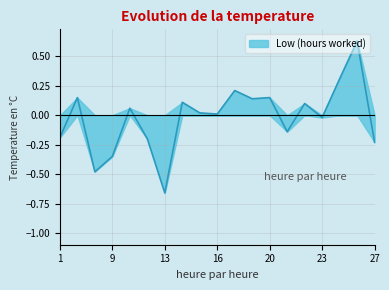

List the labels in order of value, largest first.

25, 24, 17, 2, 20, 18, 14, 22, 10, 15, 16, 23, 21, 1, 11, 27, 9, 8, 13